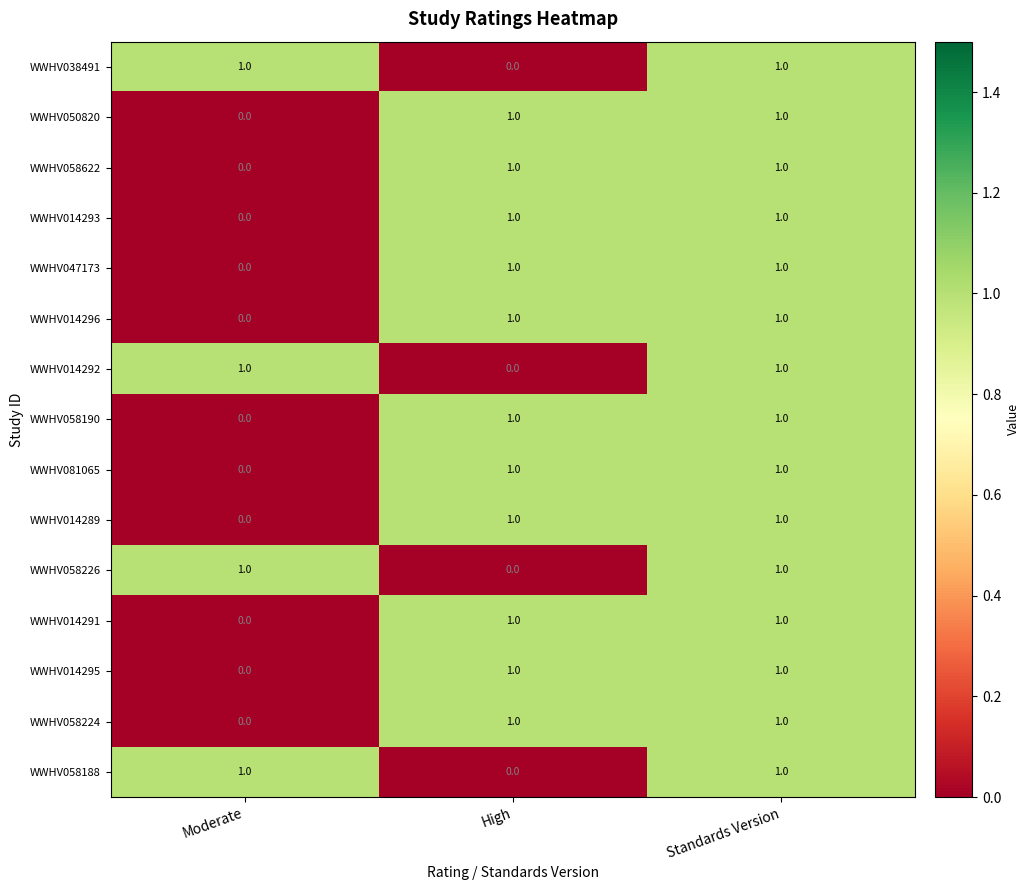

Is it true that WWHV050820 equals 0 at Moderate?

True